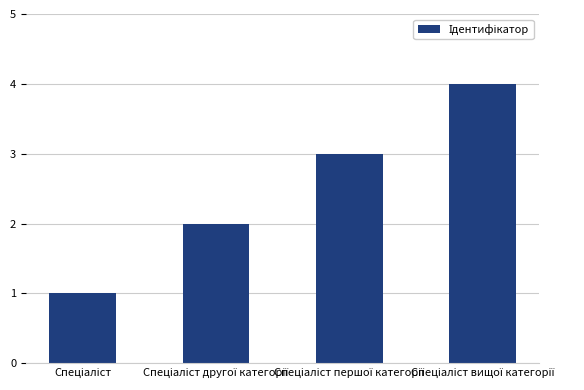

What is the greatest value displayed?

4